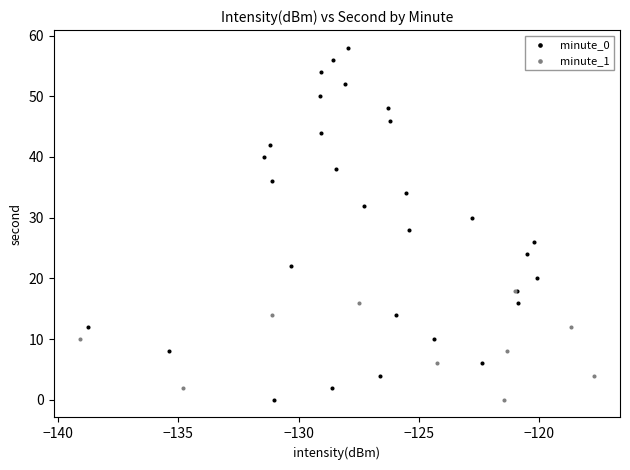

Which series contains the highest Y value?

minute_0